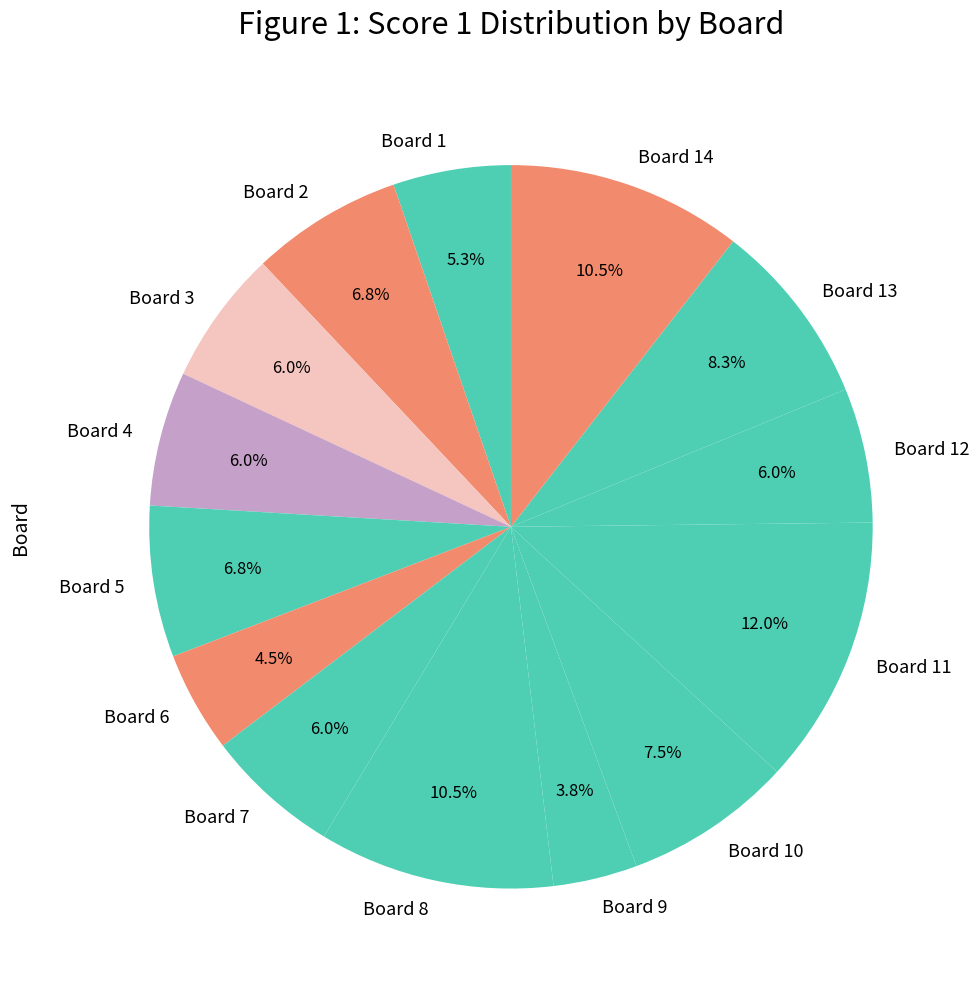

What percentage is the Board 10 slice, to the nearest percent?

8%